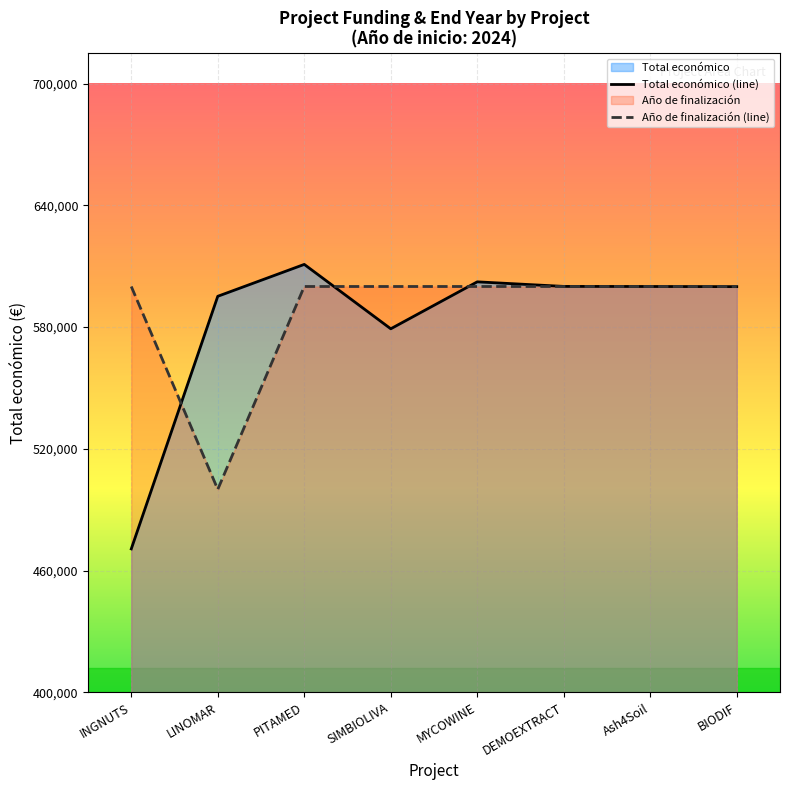

True or false: Total económico (line) and Año de finalización (line) intersect in this chart.

True